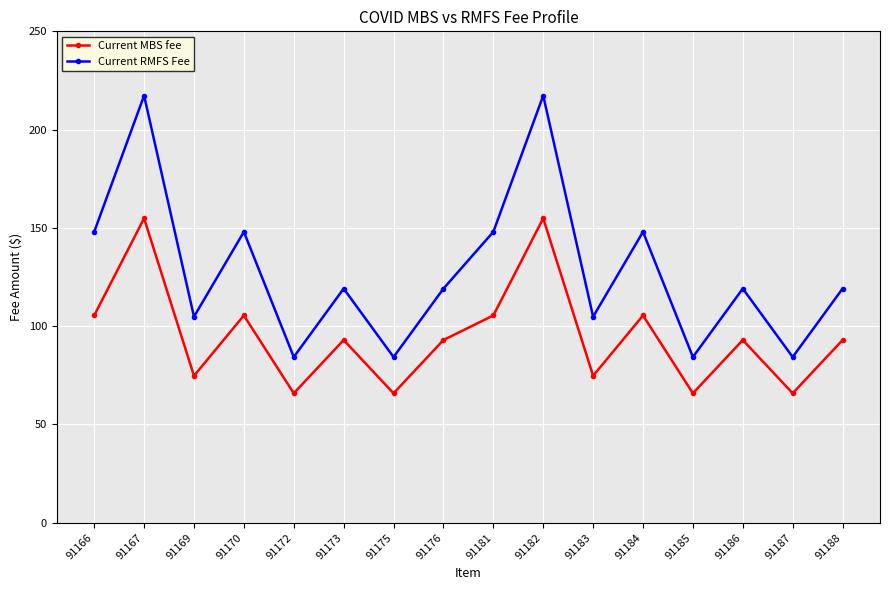

Where does the Current MBS fee series first go above 92?

91166